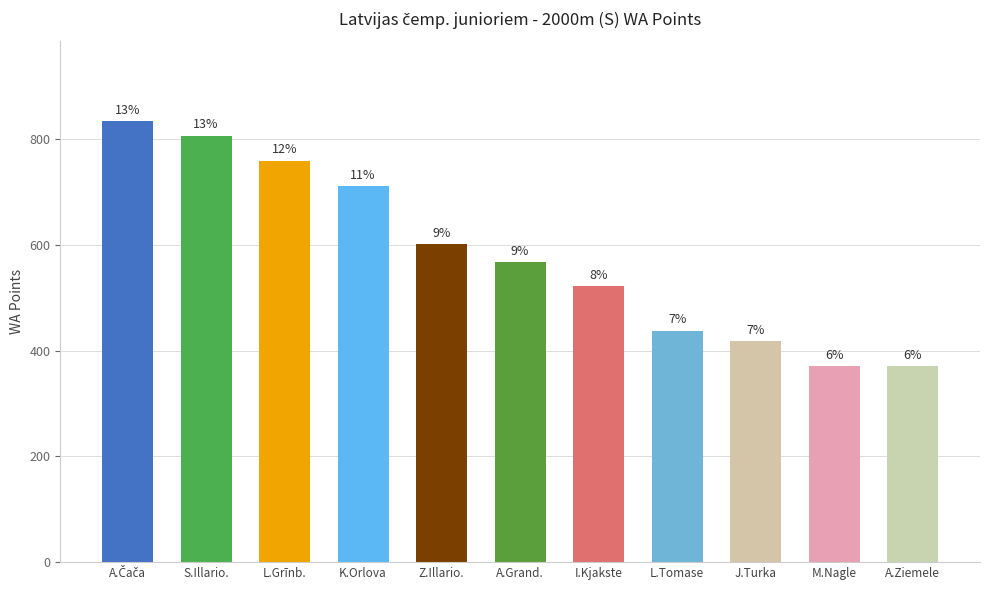

Are the bars horizontal?

No